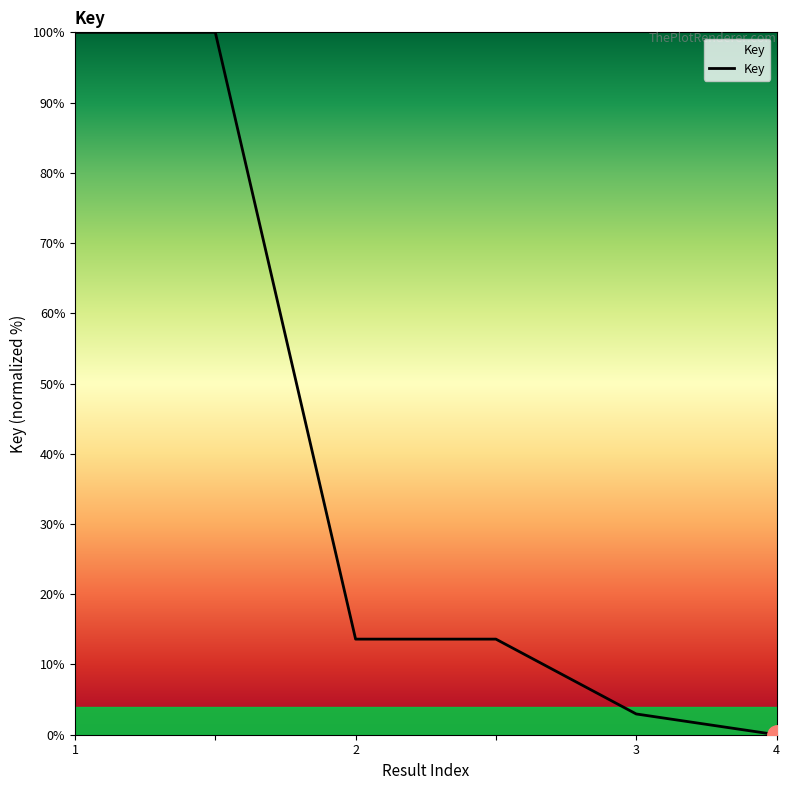

True or false: there are more than 2 points higher than both neighbors.

False